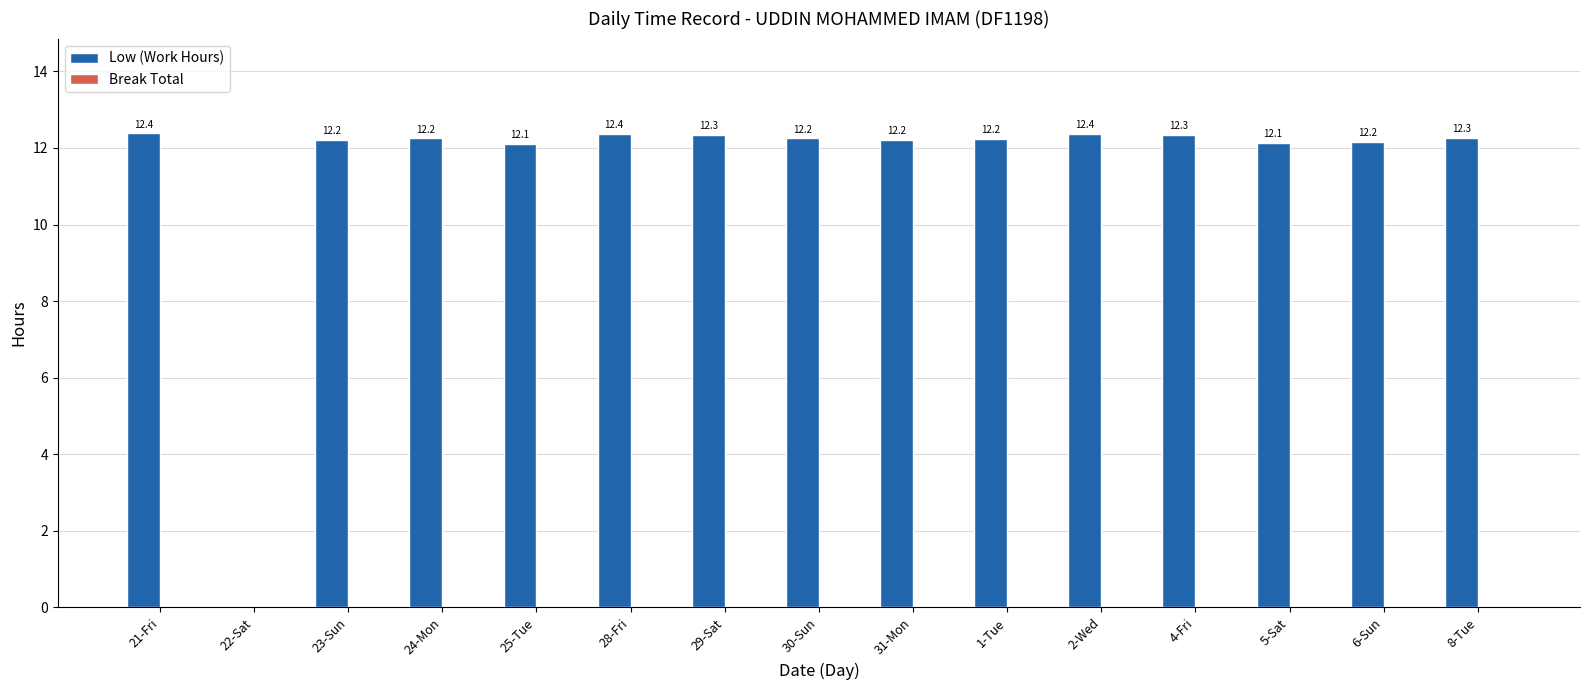

Approximately how many times larger is the value at 4-Fri compared to 31-Mon?

1.0